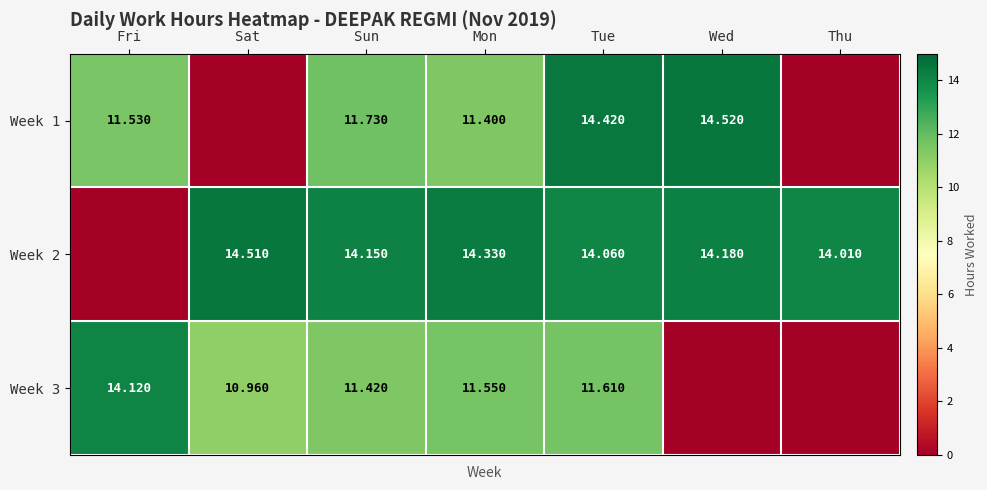

Is the value of Week 3 at Mon greater than the value of Week 1 at Wed?

No